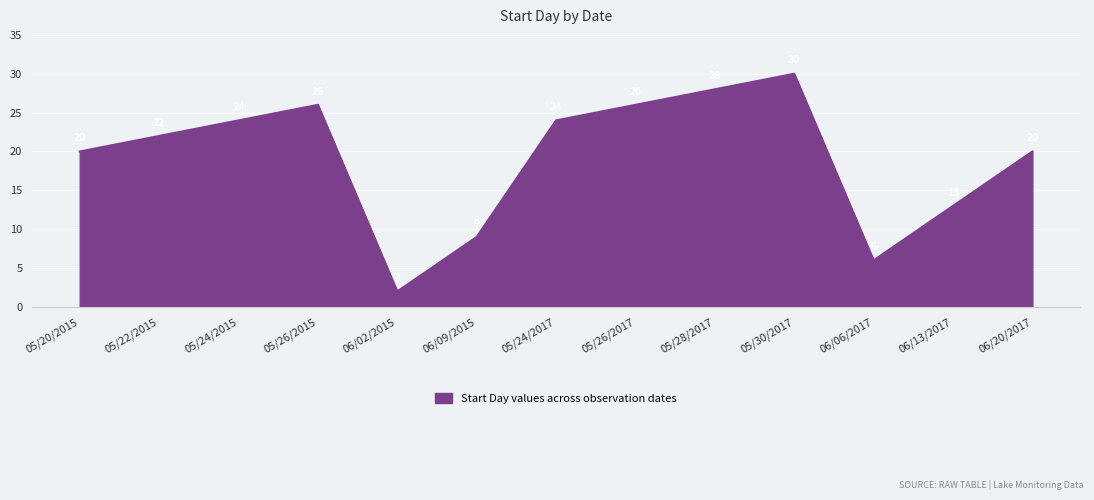

The chart shows a value of 22 at 05/22/2015. True or false?

True